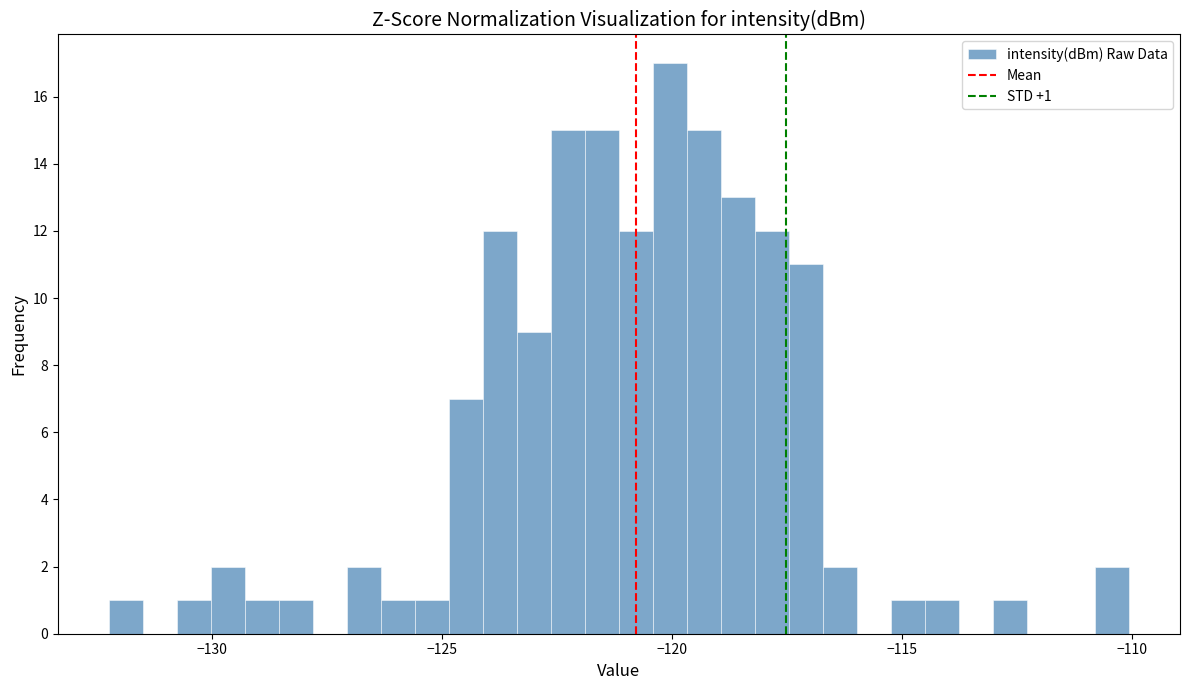

Read against the x-axis, roughly where is the centre of the tallest bar?

-120.0